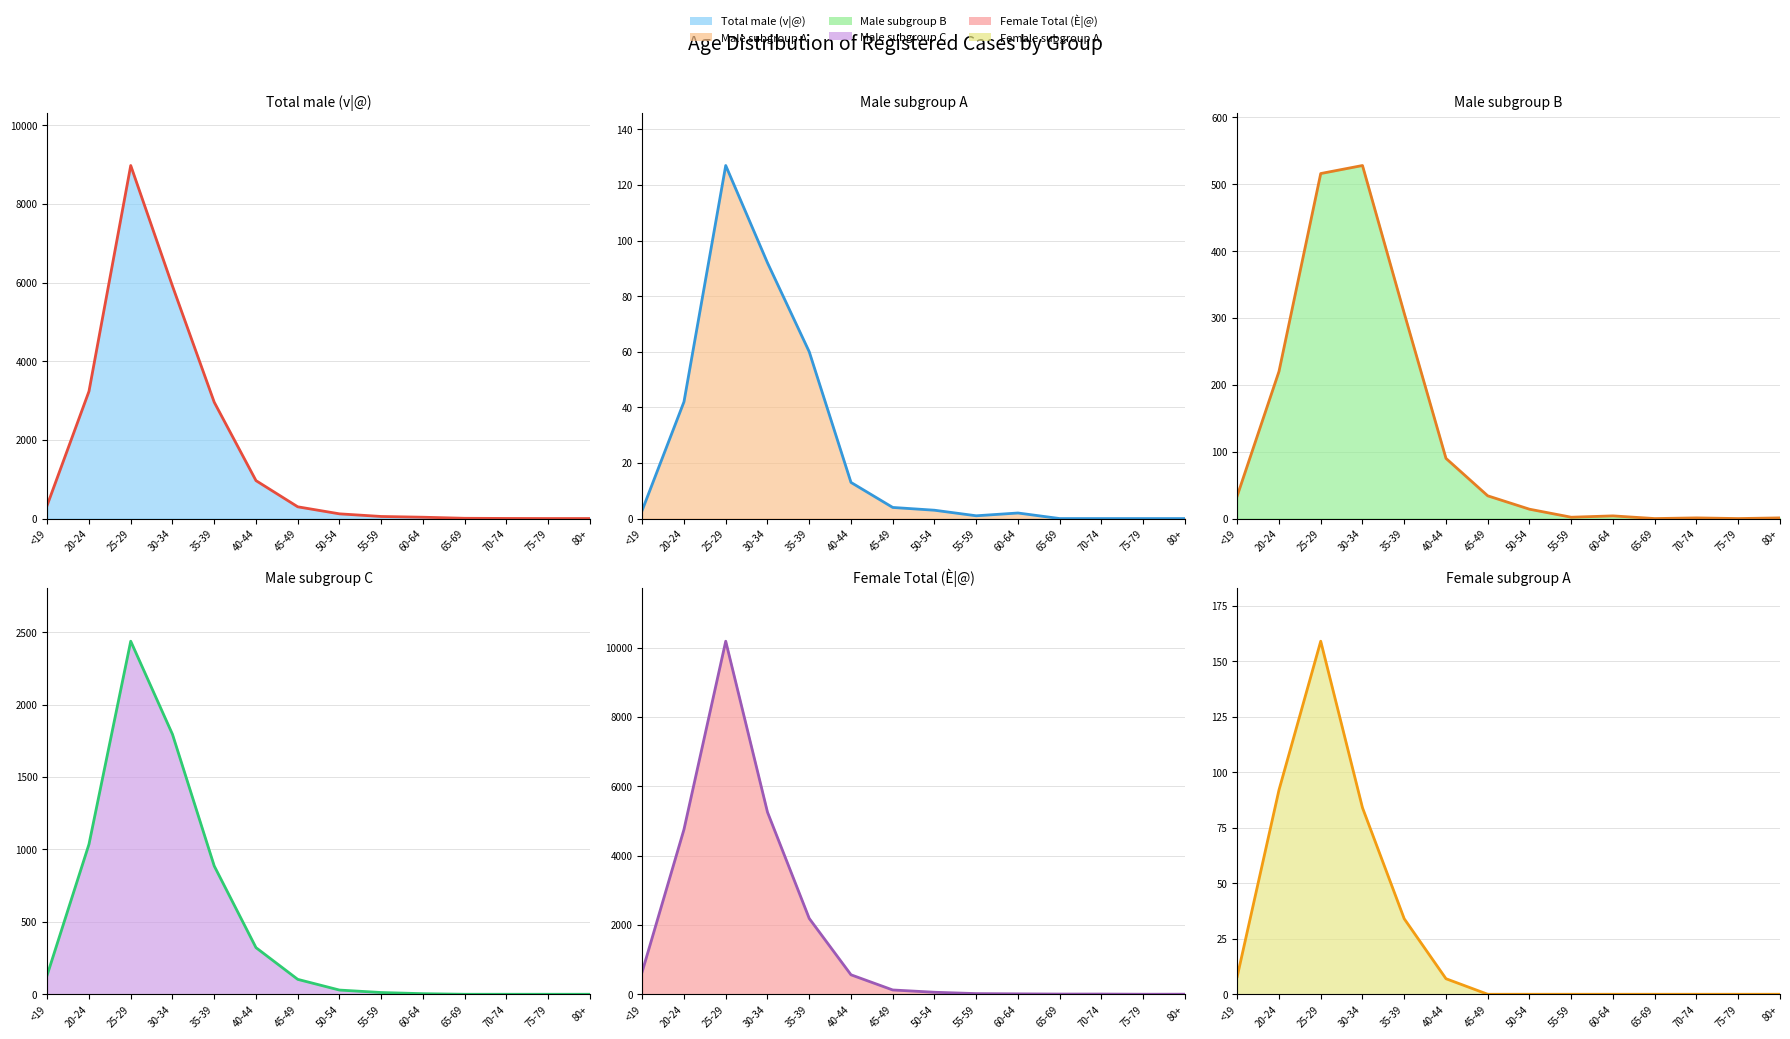

Does the chart have visible grid lines?

Yes